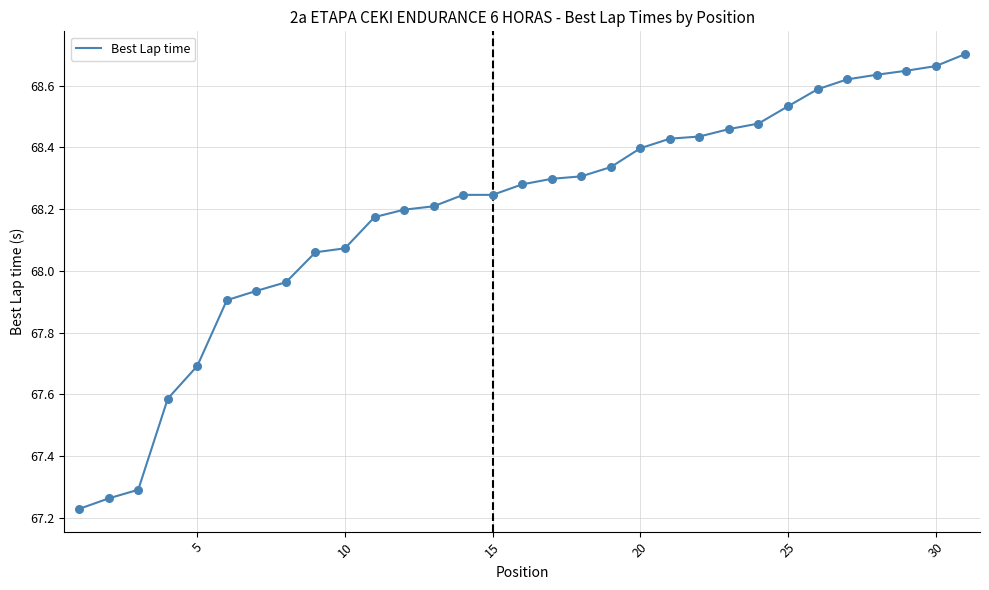

What is the difference between the maximum and minimum values?

1.5